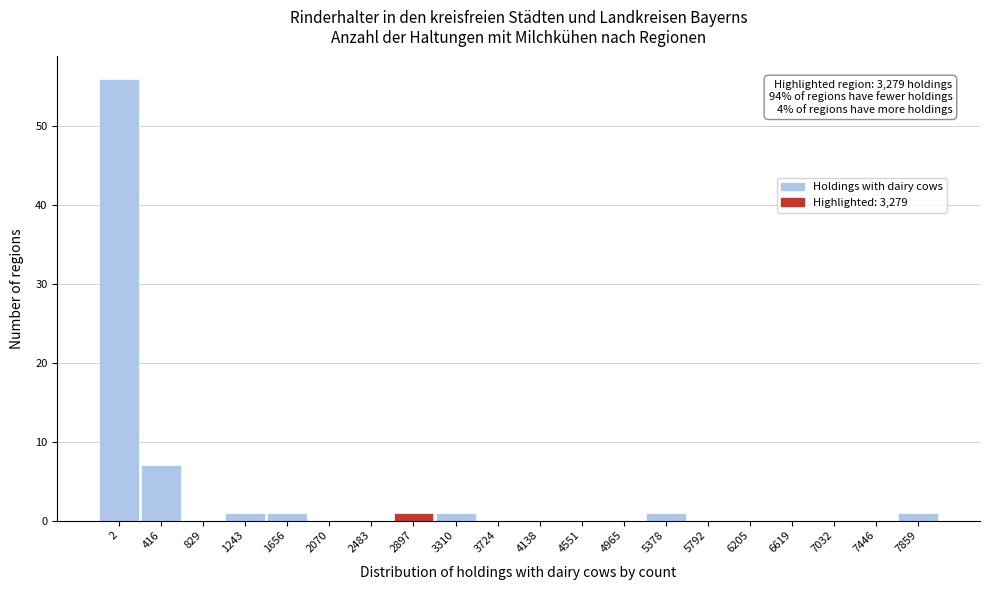

Reading right to left, transcribe all the data shown in this chart.

7859=1	7446=0	7032=0	6619=0	6205=0	5792=0	5378=1	4965=0	4551=0	4138=0	3724=0	3310=1	2897=1	2483=0	2070=0	1656=1	1243=1	829=0	416=7	2=56